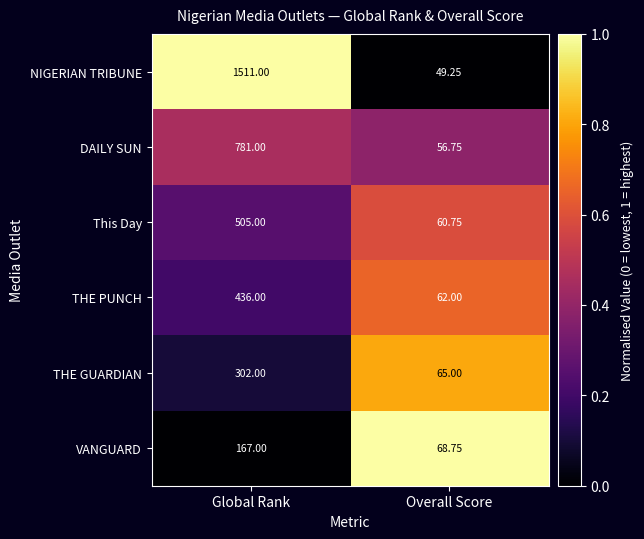

At Global Rank, list the series in order from smallest to largest.

VANGUARD, THE GUARDIAN, THE PUNCH, This Day, DAILY SUN, NIGERIAN TRIBUNE